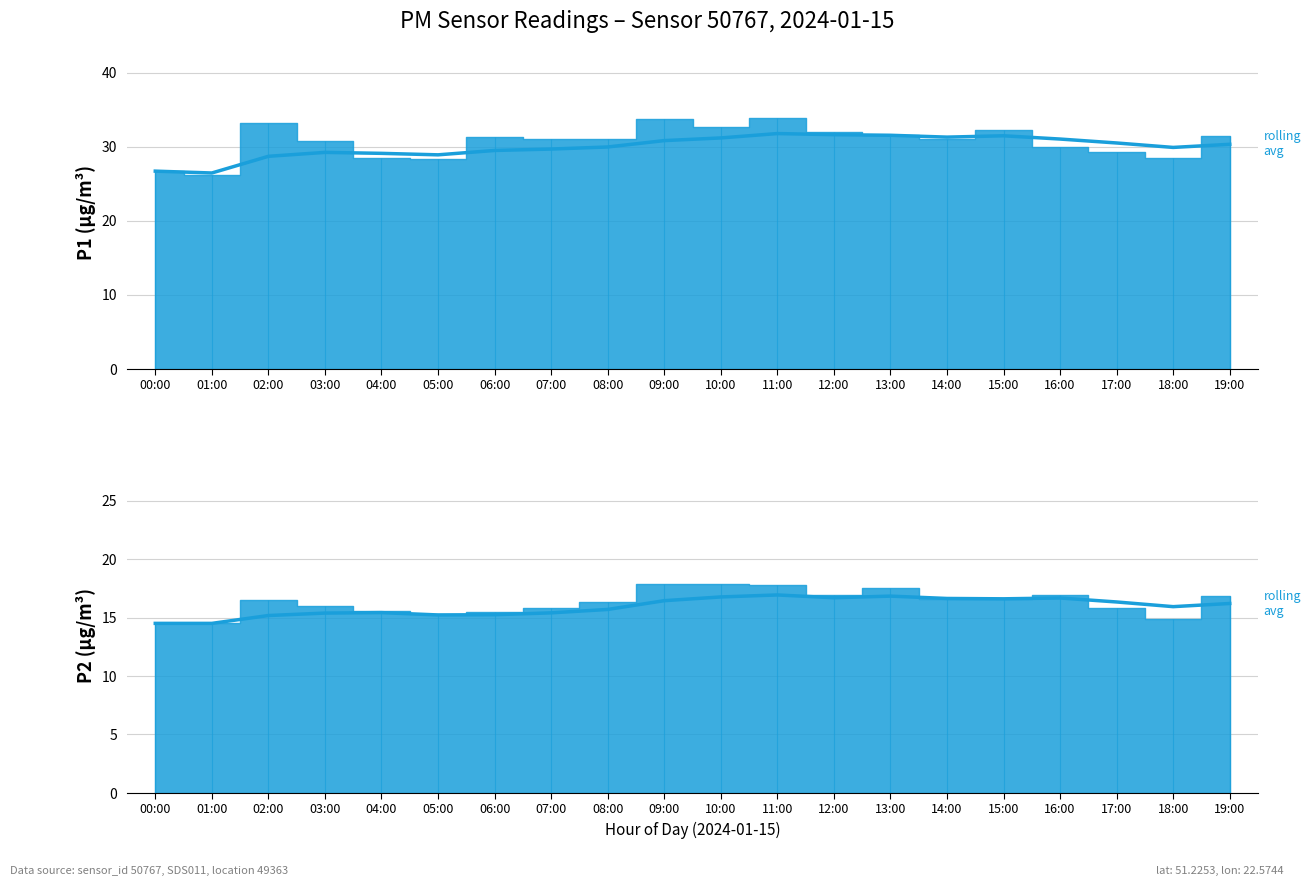

How many lines are shown in the chart?

2